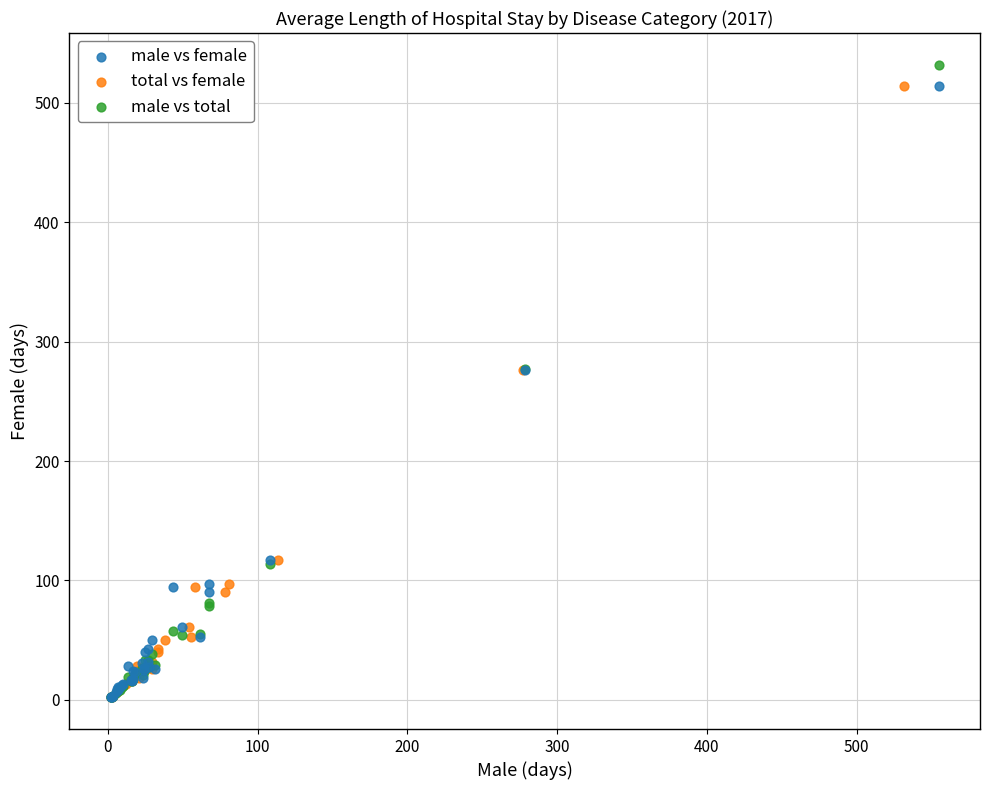

Which series has the largest Y range (max minus min)?

male vs total